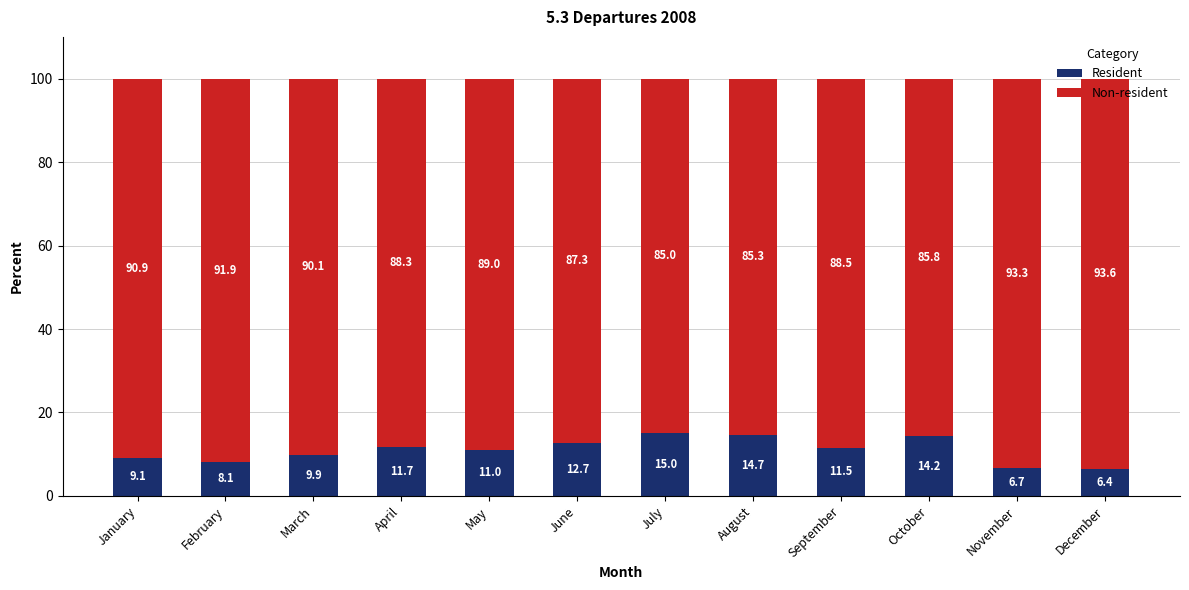

Which category has the lowest value in the Resident series?

December